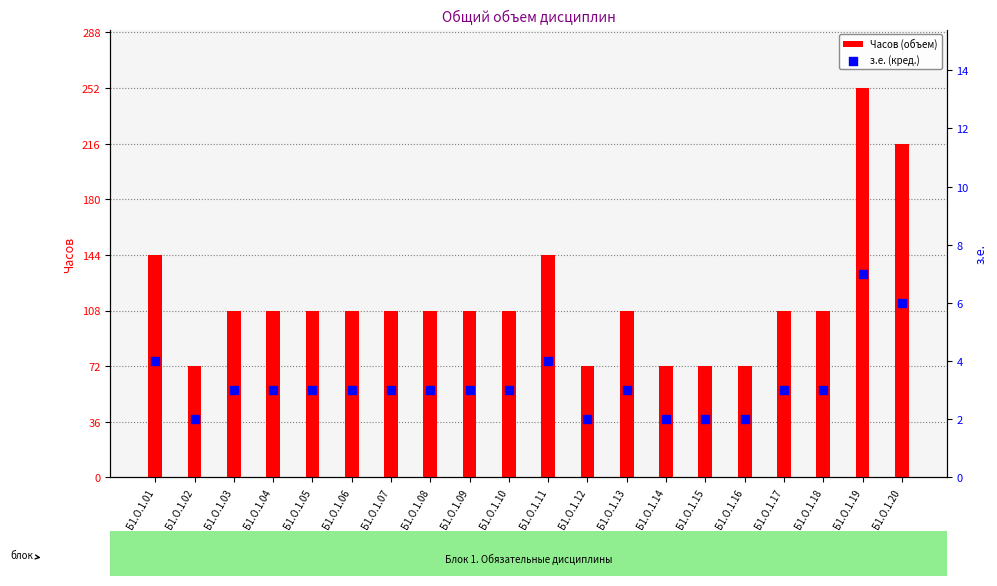

Is the value of Часов (объем) at Б1.О.1.13 greater than the value of з.е. (кред.) at Б1.О.1.02?

Yes